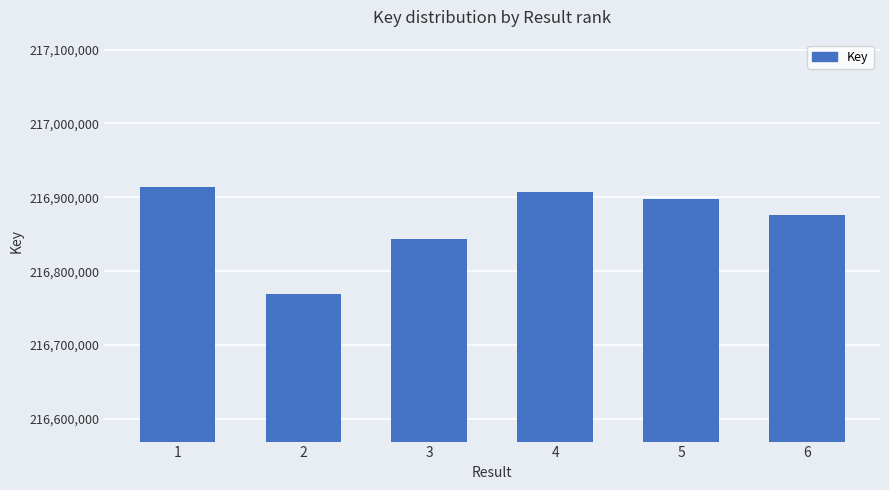

At which category does the chart reach its peak across all series?

1